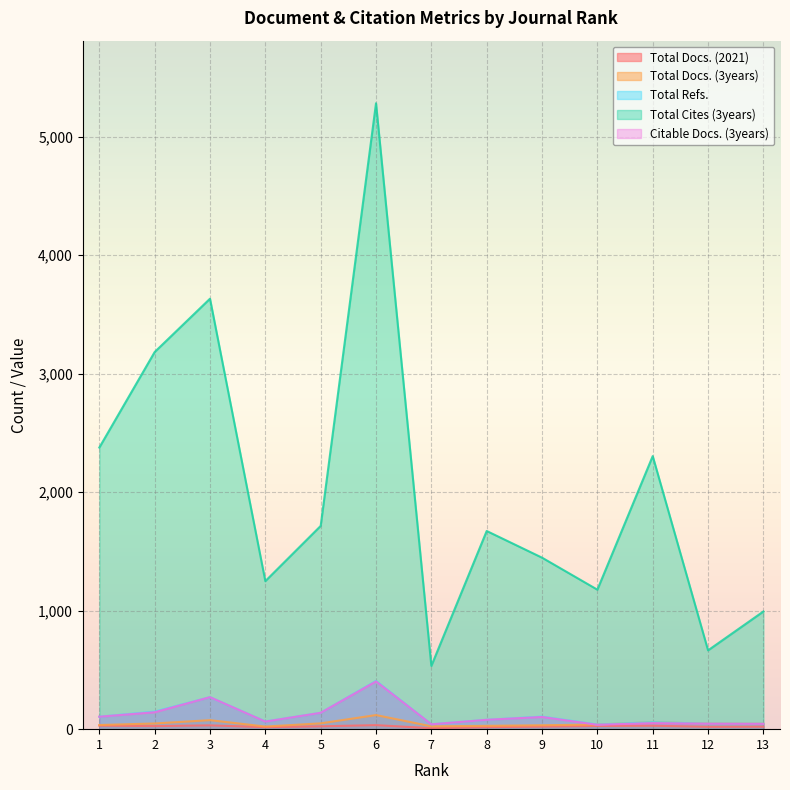

What is the maximum value for Total Docs. (3years)?

119